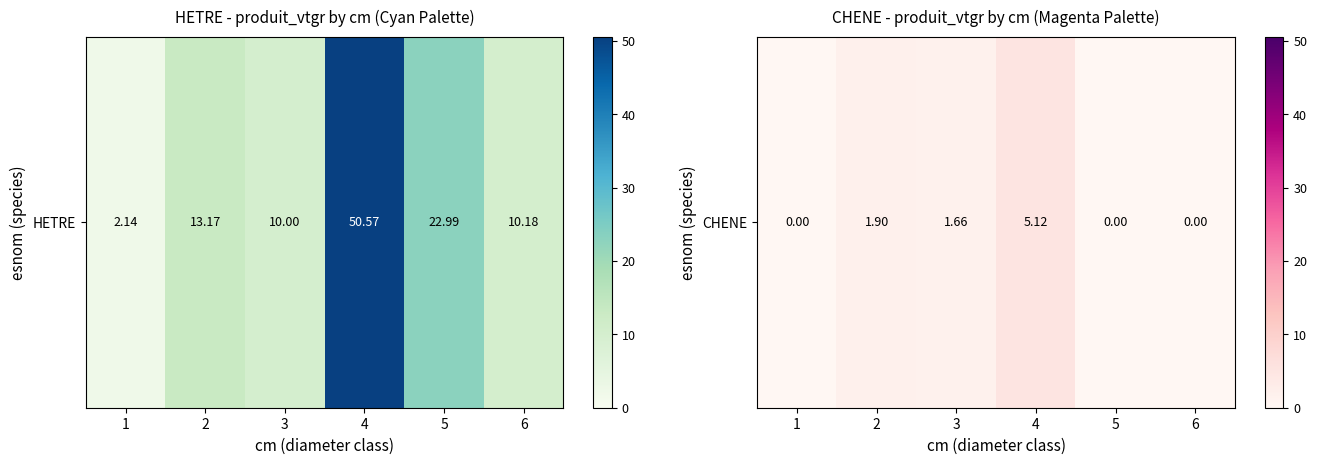

True or false: the data shows 3.0 at 2.

False